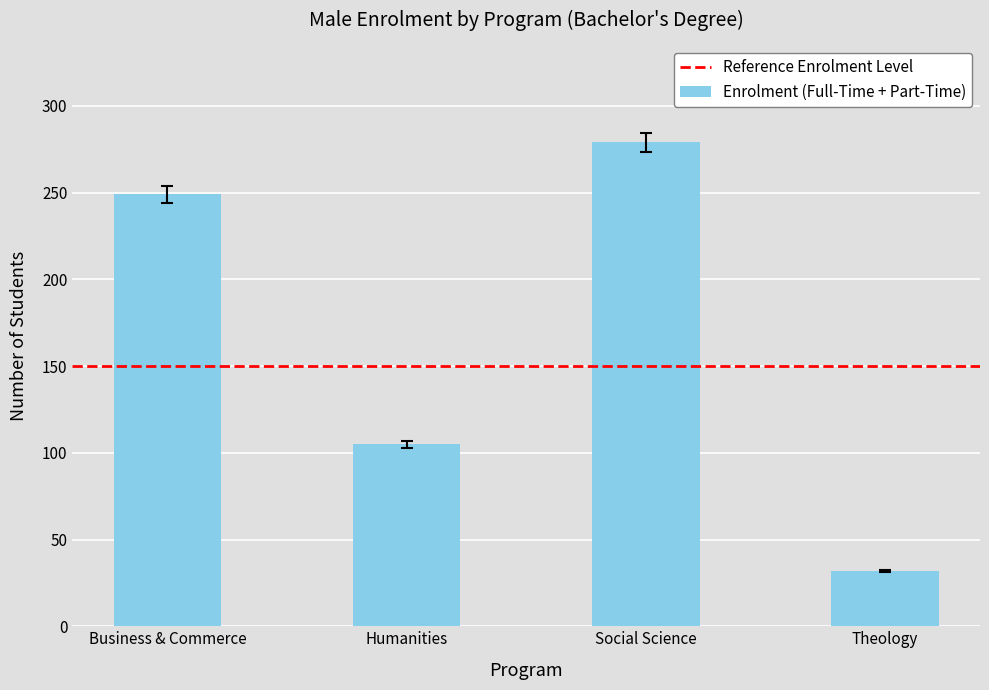

At which category does the chart reach its minimum across all series?

Theology